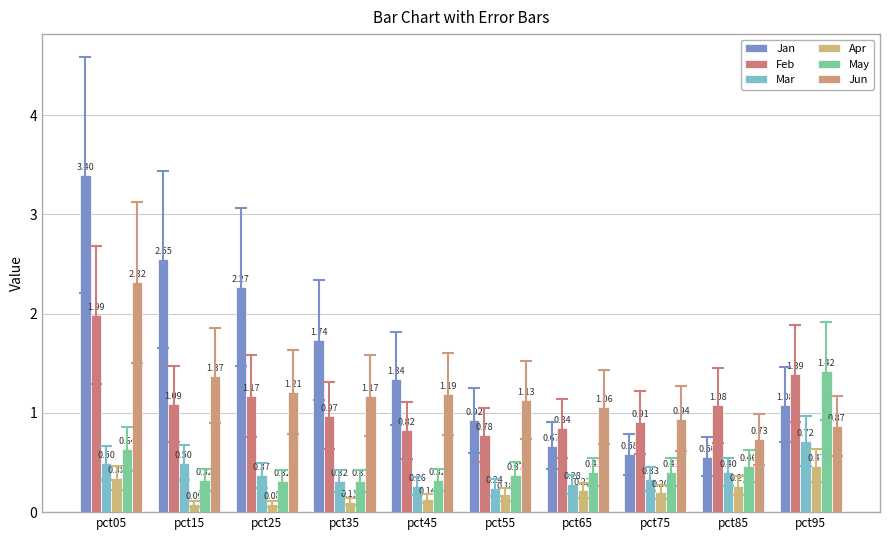

What are all the series names shown in the legend?

Jan, Feb, Mar, Apr, May, Jun